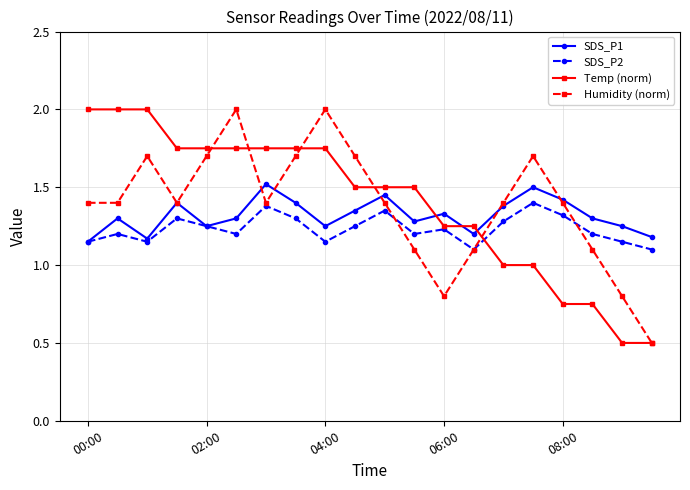

How many data points in Humidity (norm) are less than 1?

3